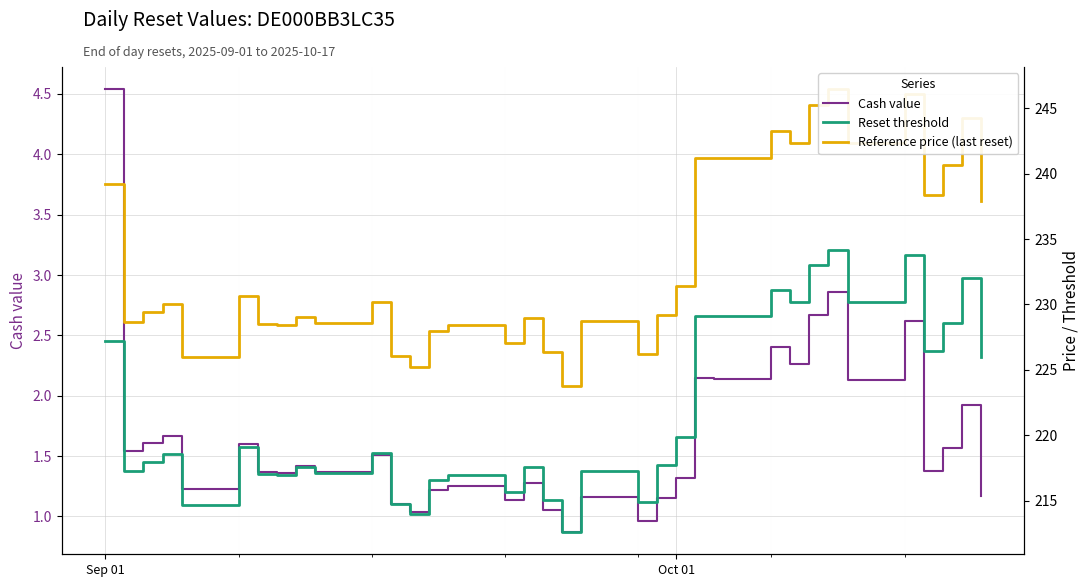

The Reference price (last reset) series shows 407.4 at 17. True or false?

False